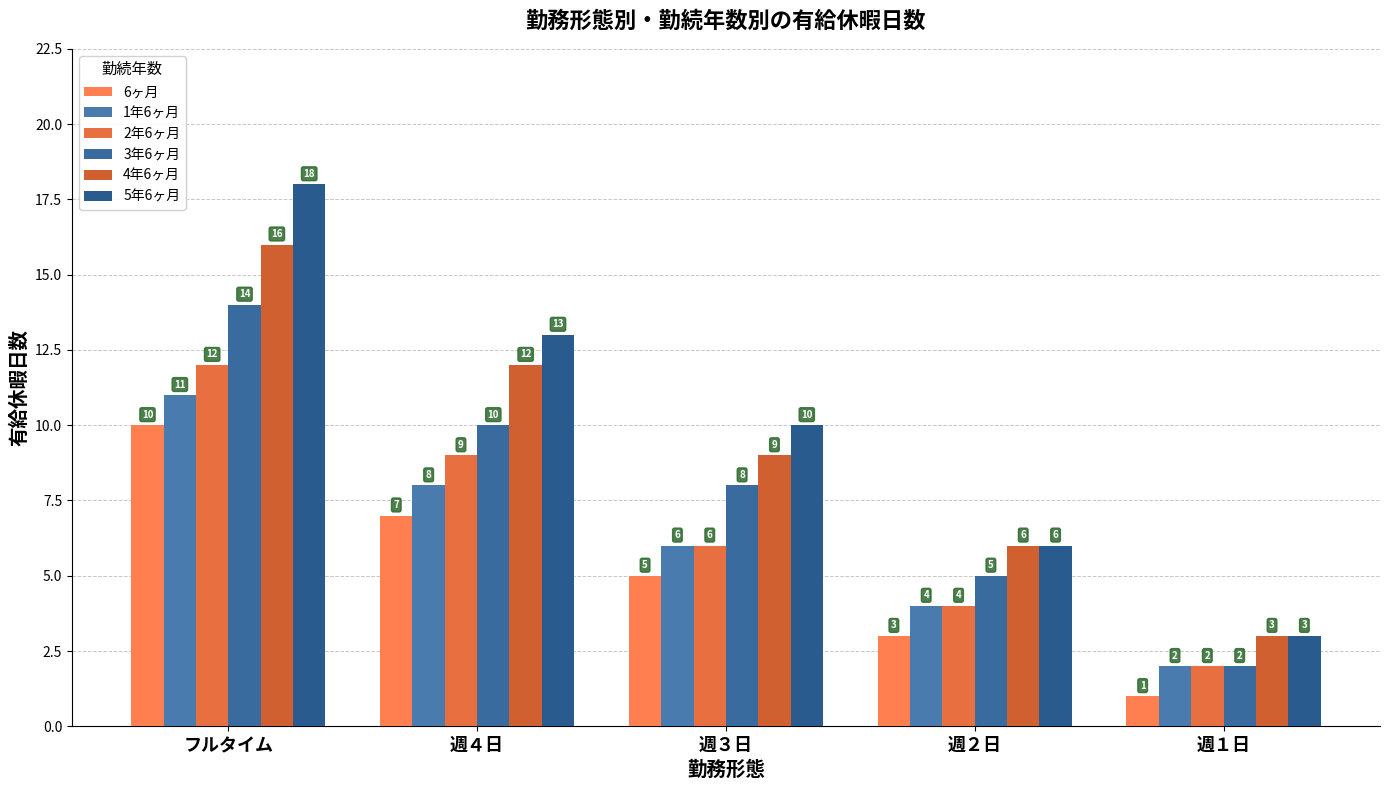

Does the chart contain stacked bars?

No